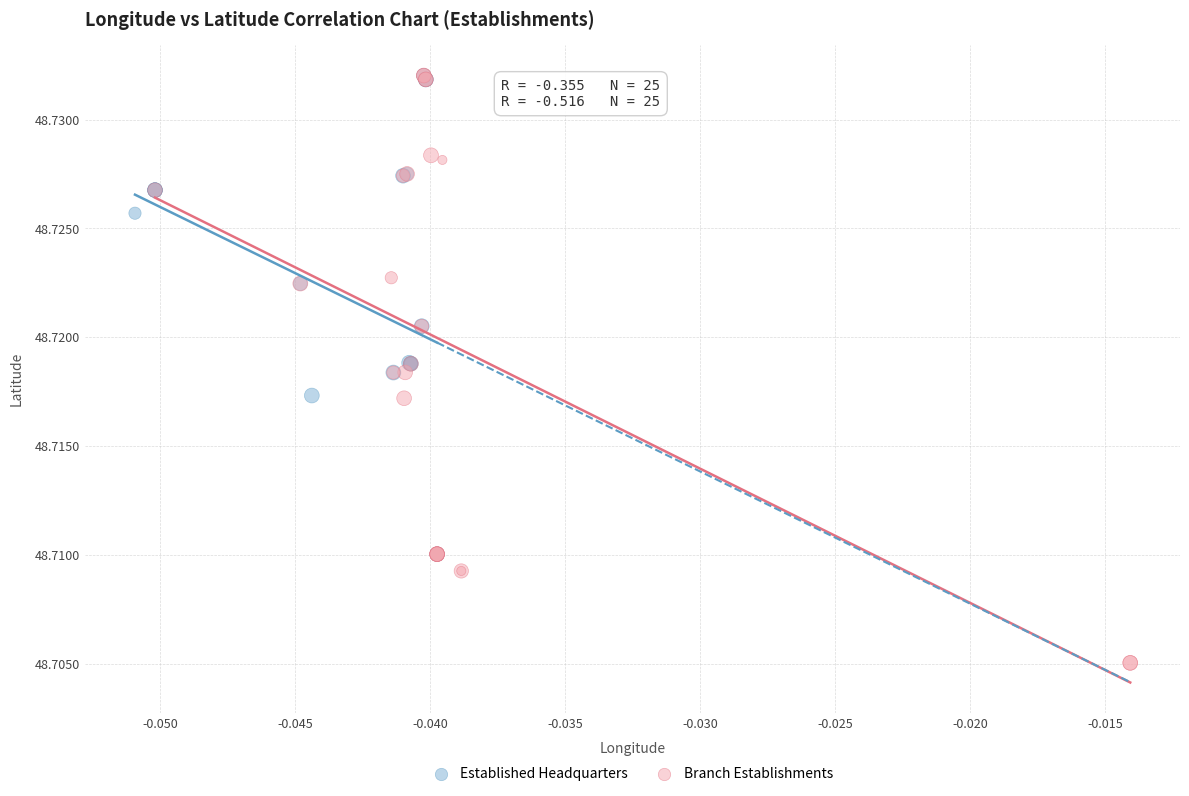

Which series has the largest Y range (max minus min)?

Branch Establishments